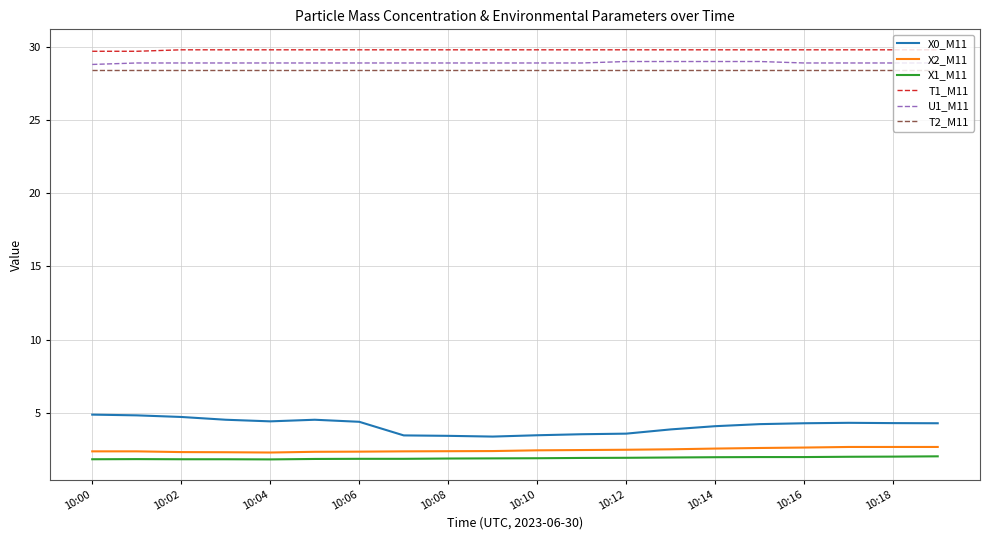

What is the smallest value displayed?

1.8